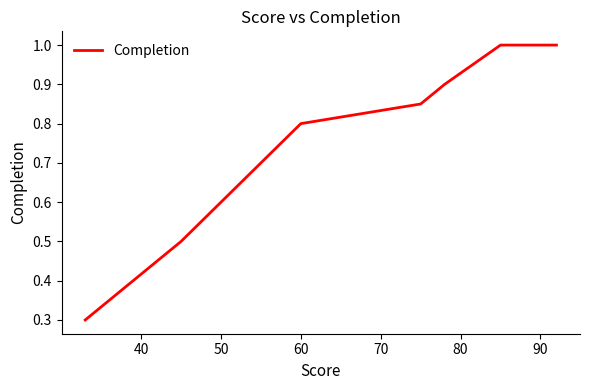

What is the smallest value displayed?

0.3